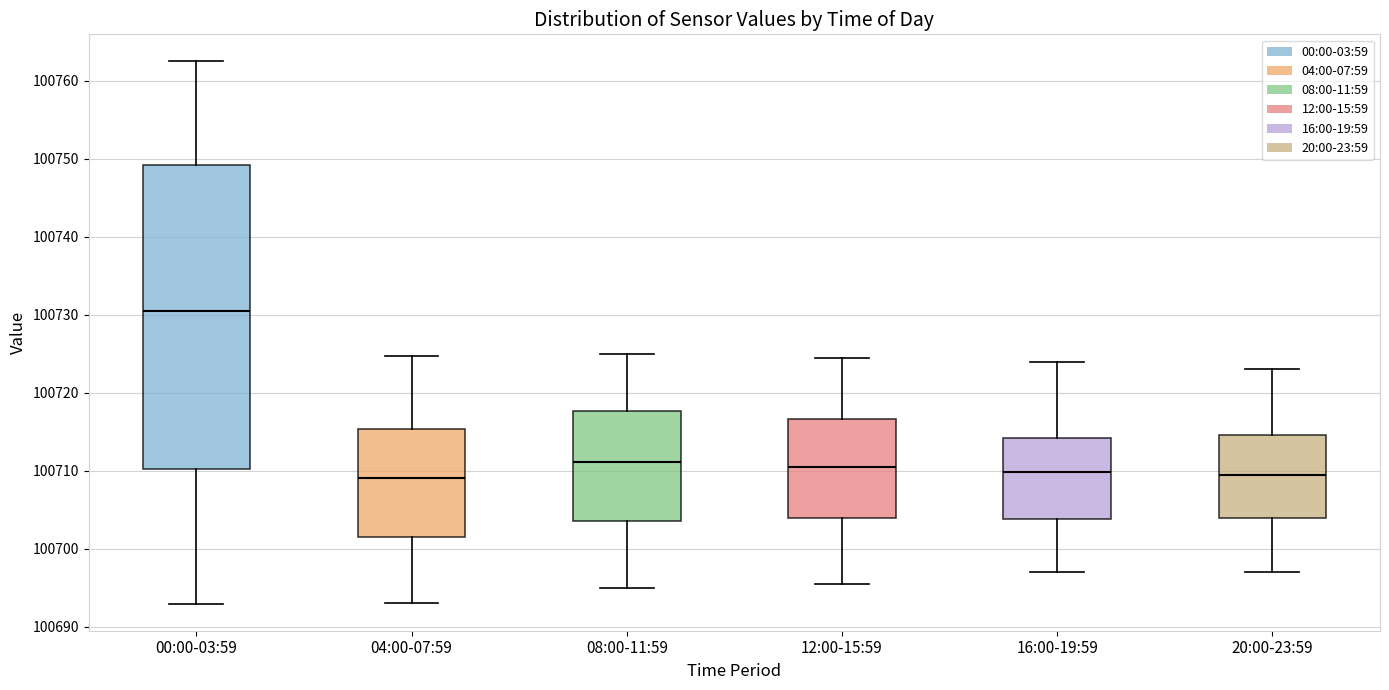

Comparing the boxes themselves (not the whiskers), which one is the tallest?

00:00-03:59